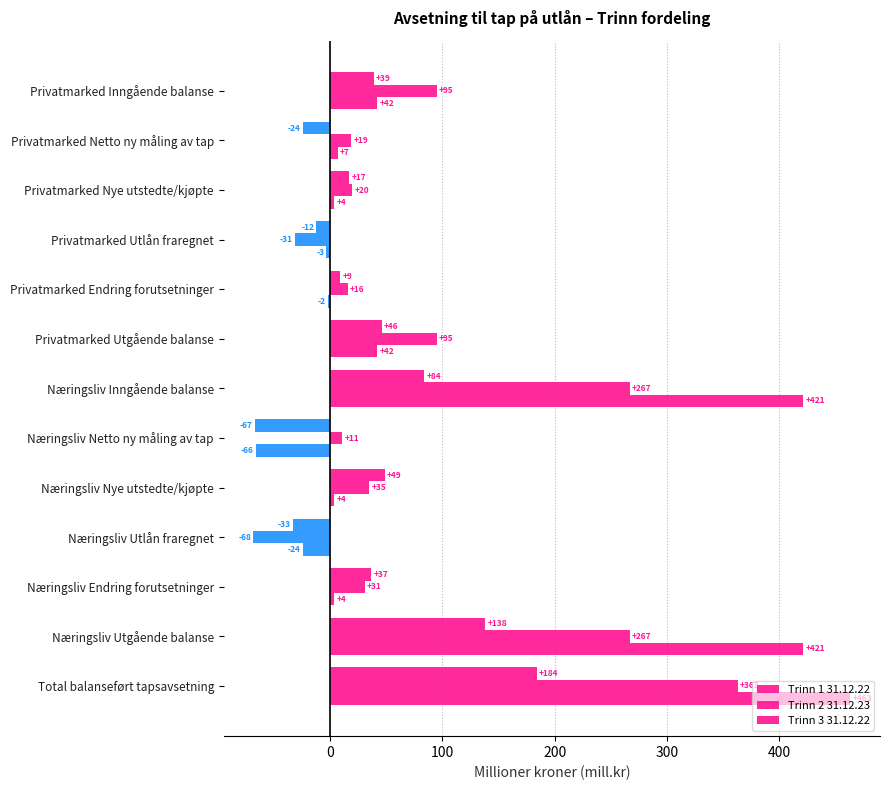

Reading left to right, extract all data points from this chart.

Trinn 1 31.12.22: 39	-24	17	-12	9	46	84	-67	49	-33	37	138	184
Trinn 2 31.12.23: 95	19	20	-31	16	95	267	11	35	-68	31	267	363
Trinn 3 31.12.22: 42	7	4	-3	-2	42	421	-66	4	-24	4	421	463